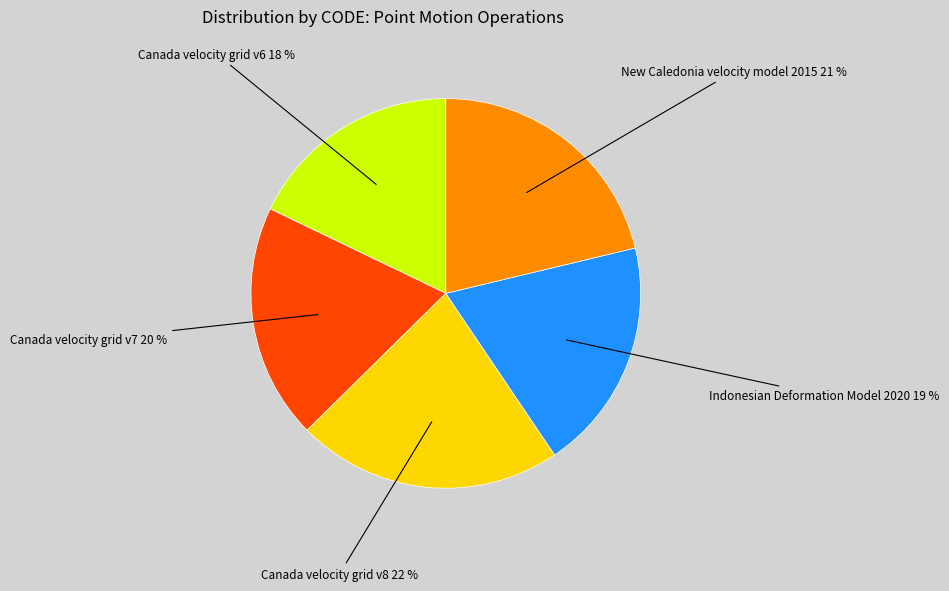

Is Canada velocity grid v6 the majority of the pie?

No